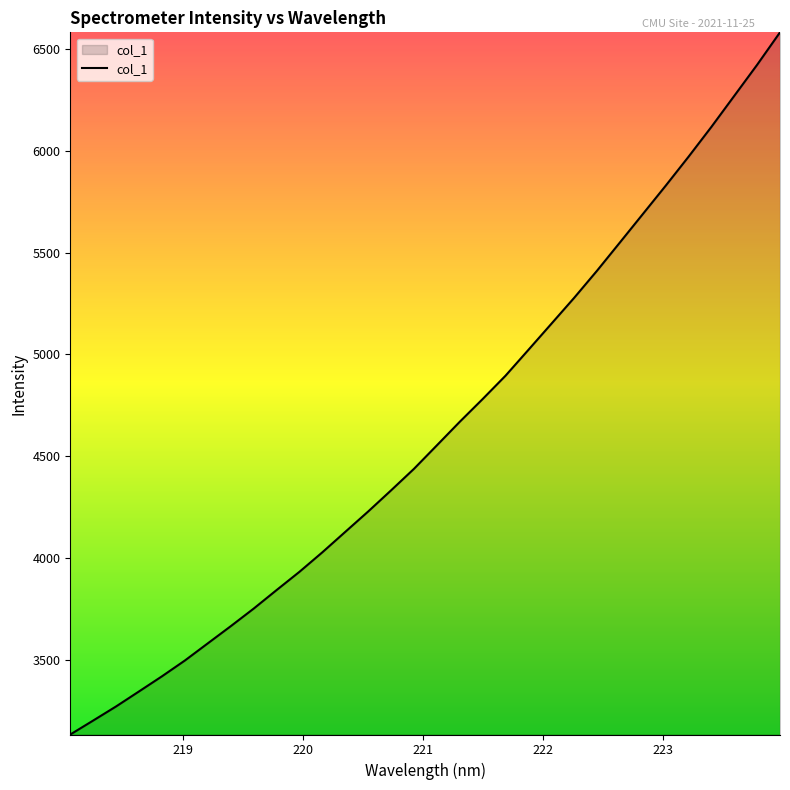

What is the difference between the maximum and minimum values?

3446.0